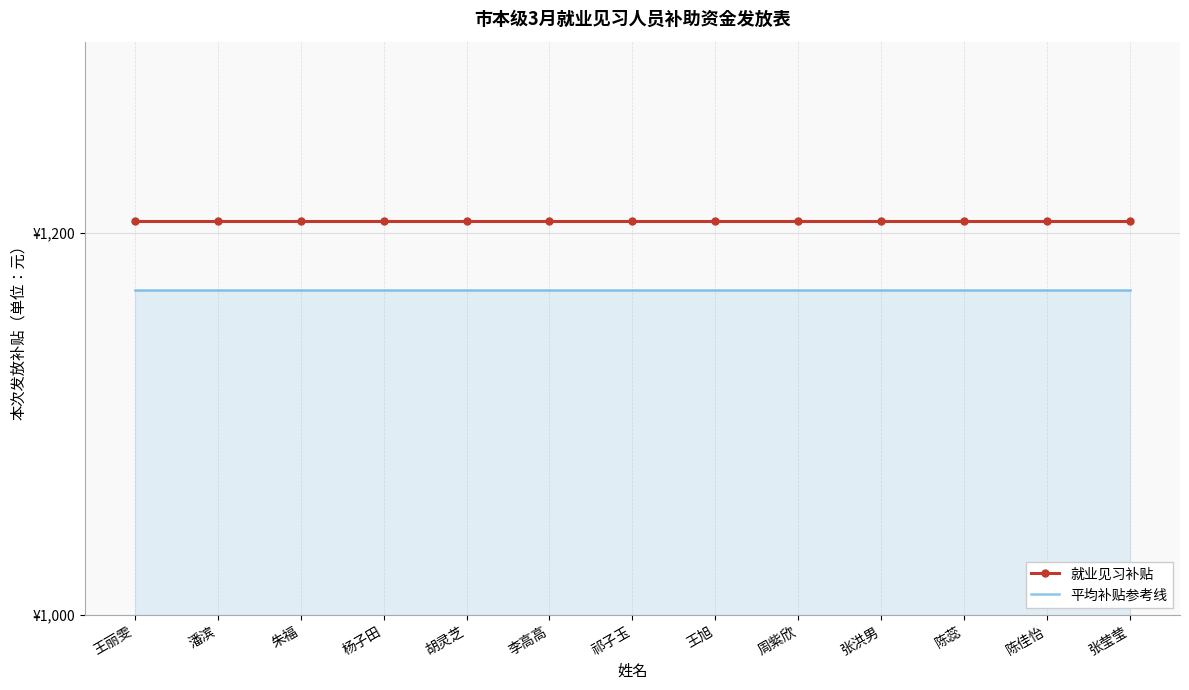

Rank the series by their average value, from lowest to highest.

平均补贴参考线, 就业见习补贴